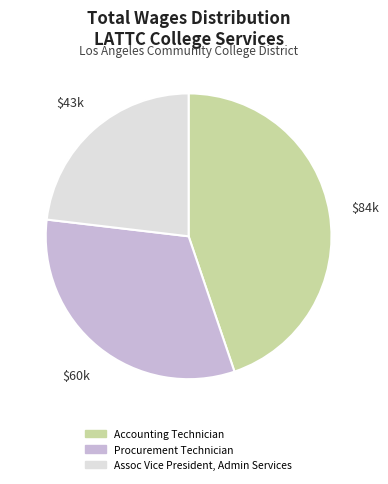

What is the ratio of the value at Assoc Vice President, Admin Services to the value at Accounting Technician?

0.5